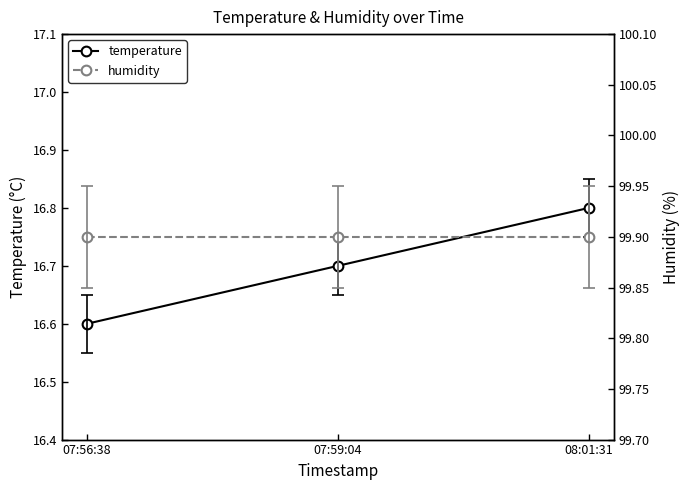

Between 07:59:04 and 08:01:31, which is larger?

08:01:31